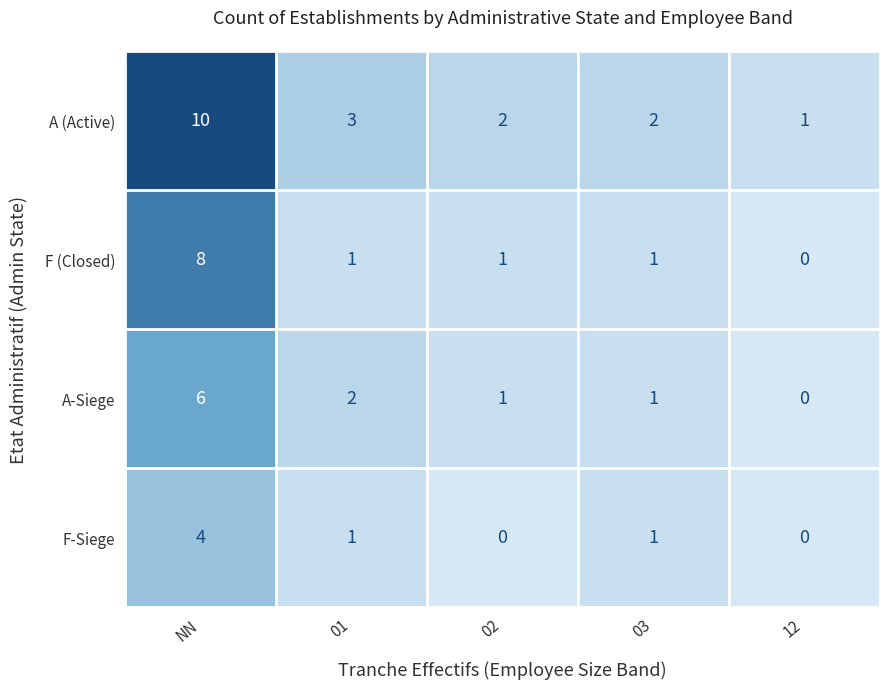

Reading left to right, transcribe all the data shown in this chart.

A (Active): NN=10	01=3	02=2	03=2	12=1
F (Closed): NN=8	01=1	02=1	03=1	12=0
A-Siege: NN=6	01=2	02=1	03=1	12=0
F-Siege: NN=4	01=1	02=0	03=1	12=0